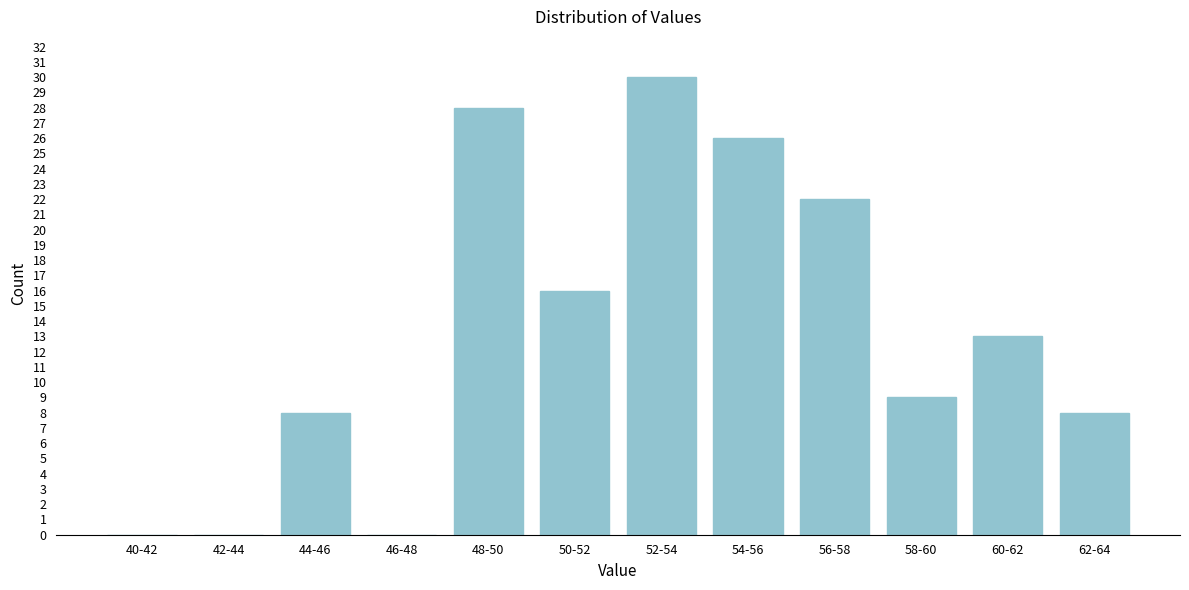

Reading left to right, what are all the values shown in this chart?

40-42=0	42-44=0	44-46=8	46-48=0	48-50=28	50-52=16	52-54=30	54-56=26	56-58=22	58-60=9	60-62=13	62-64=8